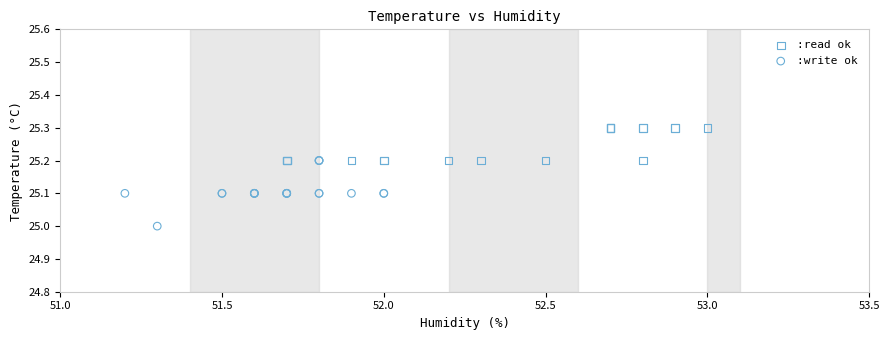

Which series contains the lowest Y value?

:write ok